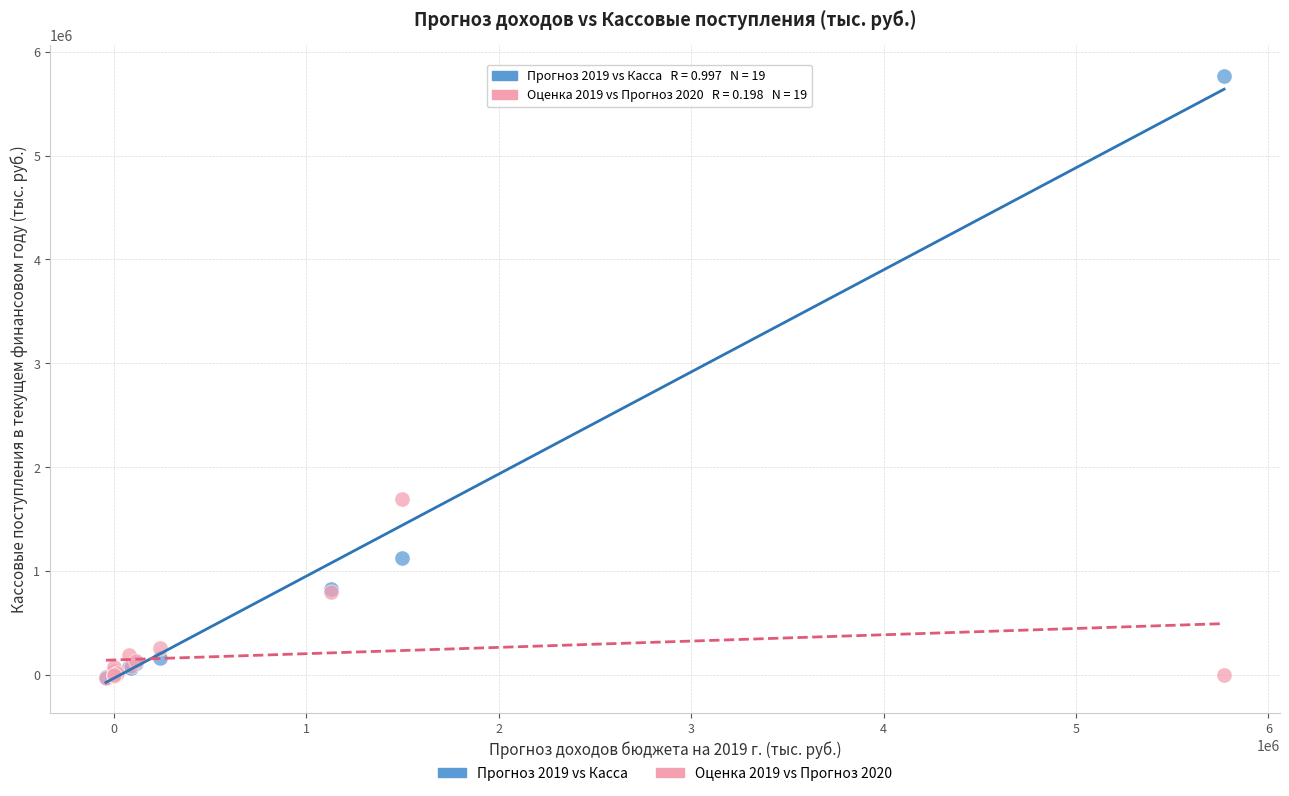

Which series reaches the maximum Y coordinate?

Прогноз 2019 vs Касса